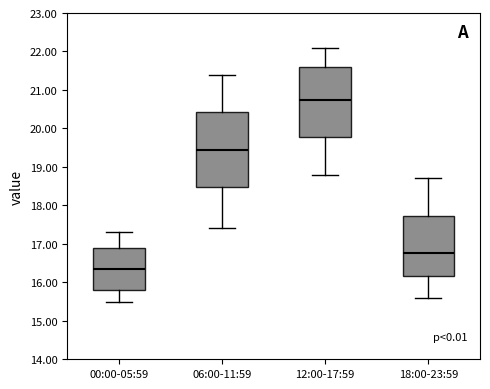

Reading left to right, transcribe this box plot: for each box, give where its median line is, the range the box spans, and where its two whiskers end, as read against the y-axis. The values are not printed on the chart, so give them approximately, as read against the axis.

00:00-05:59: median 16.4, box 15.8 to 16.9, whiskers 15.5 to 17.3
06:00-11:59: median 19.5, box 18.5 to 20.4, whiskers 17.4 to 21.4
12:00-17:59: median 20.8, box 19.8 to 21.6, whiskers 18.8 to 22.1
18:00-23:59: median 16.8, box 16.2 to 17.7, whiskers 15.6 to 18.7